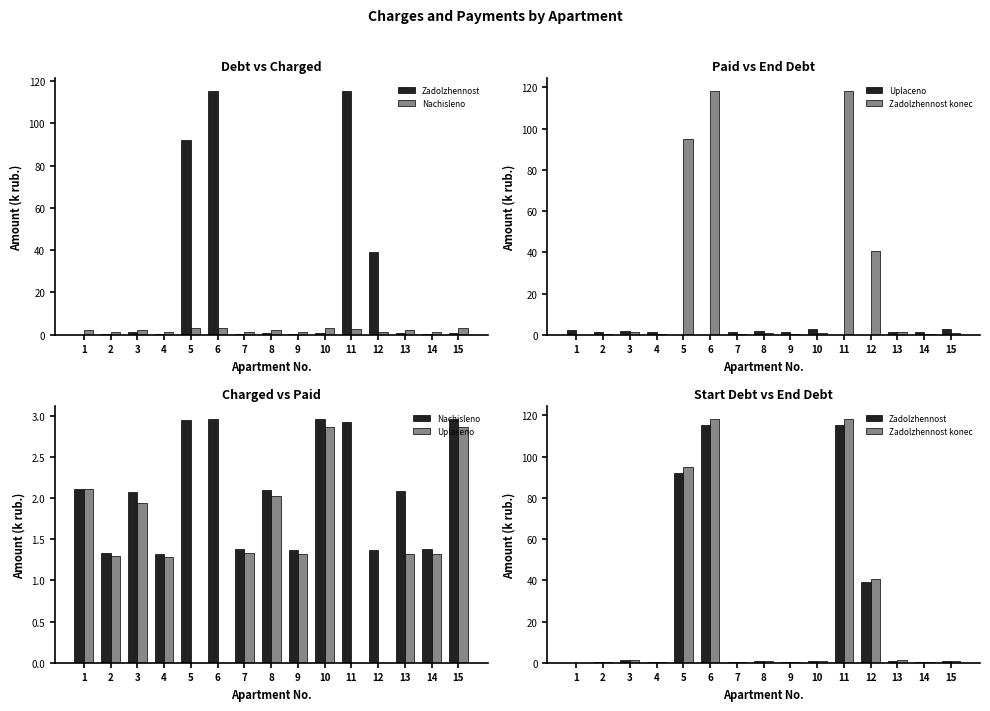

What is the value of the Uplaceno bar at the 9th from the left?

1.3